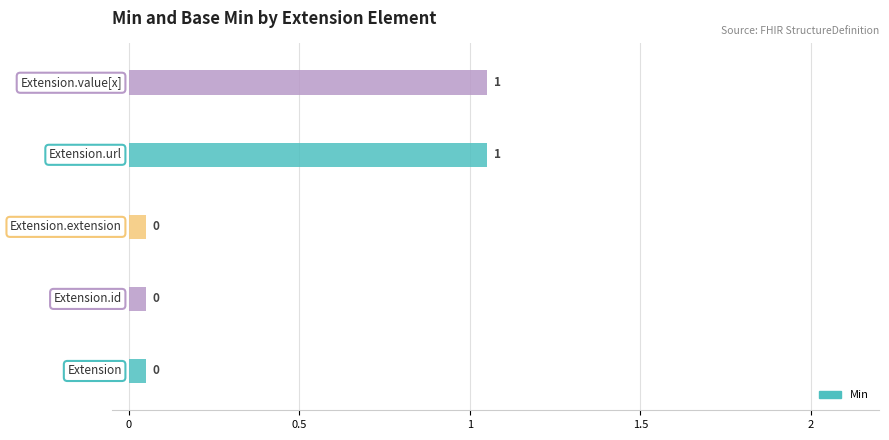

Which has a higher value, Extension.url or Extension.extension?

Extension.url